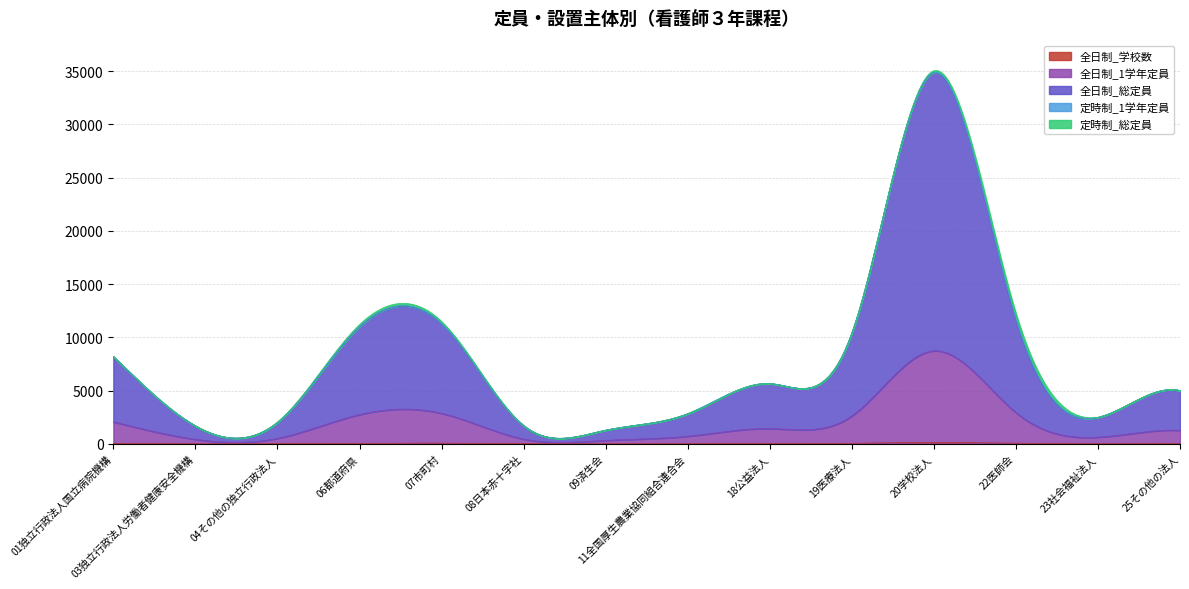

What position from the left is 07市町村?

5